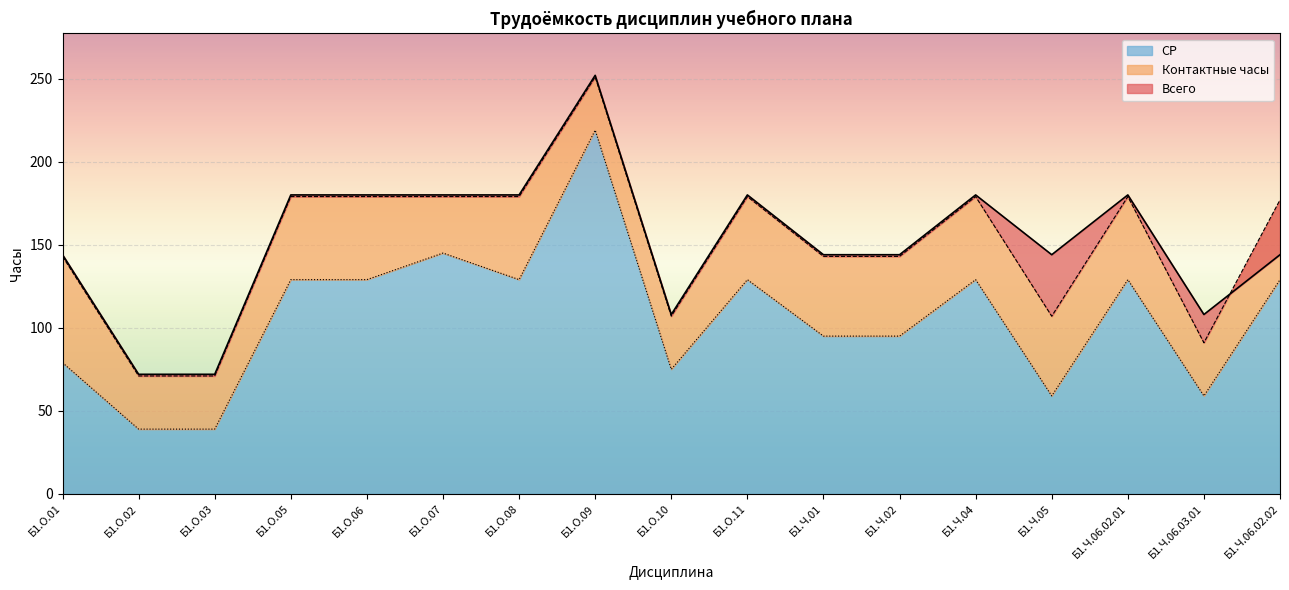

The value of СР at Б1.О.07 is 145. True or false?

True